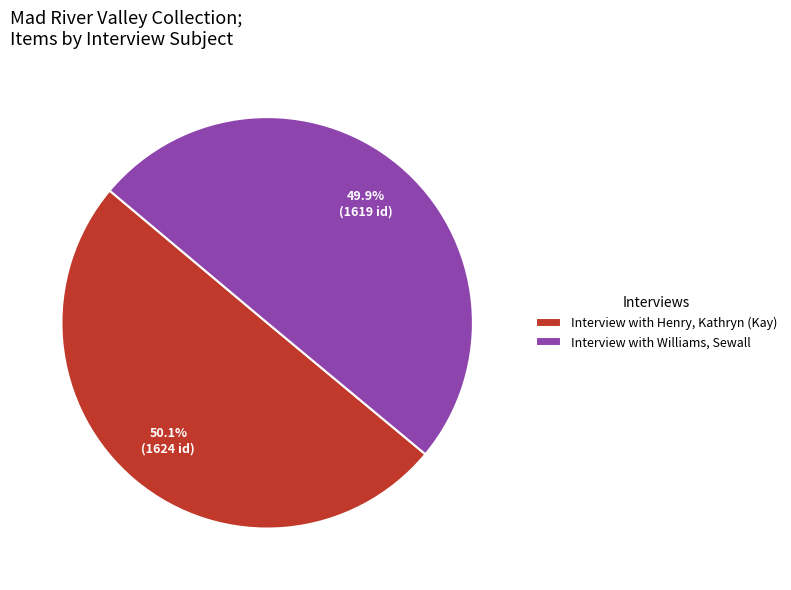

What percentage is the Interview with Williams, Sewall slice, to the nearest percent?

50%